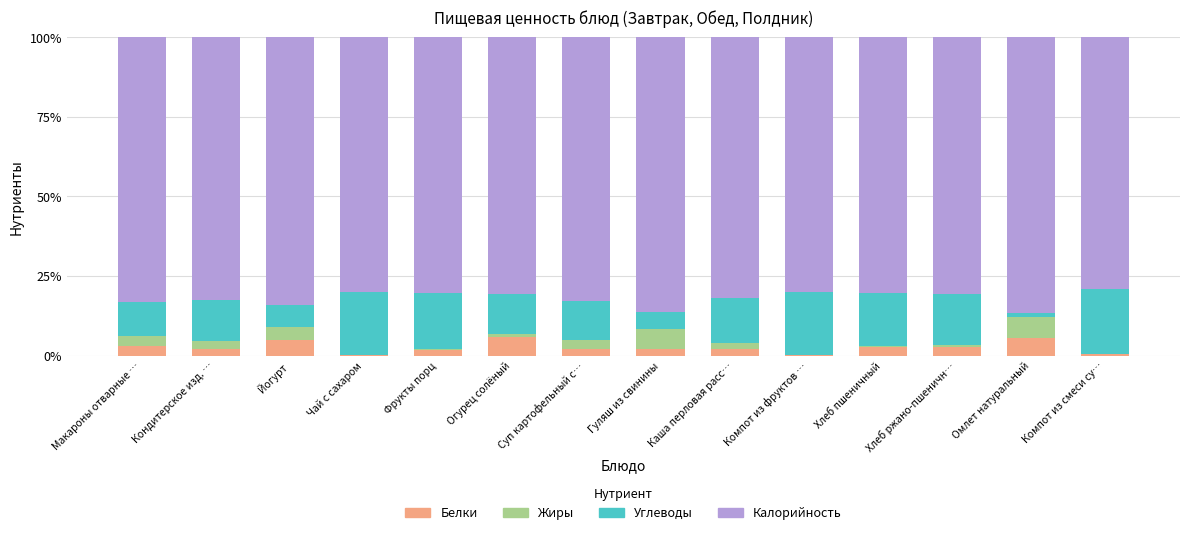

True or false: Белки has a value of 2.0 at Каша перловая расс….

True